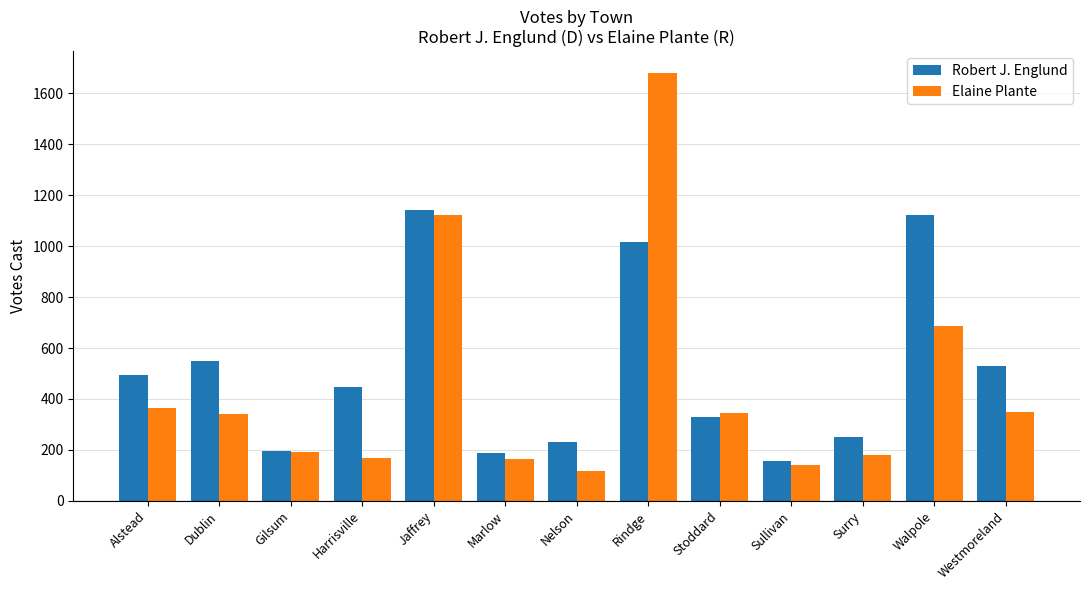

How many bars are there in each group?

2